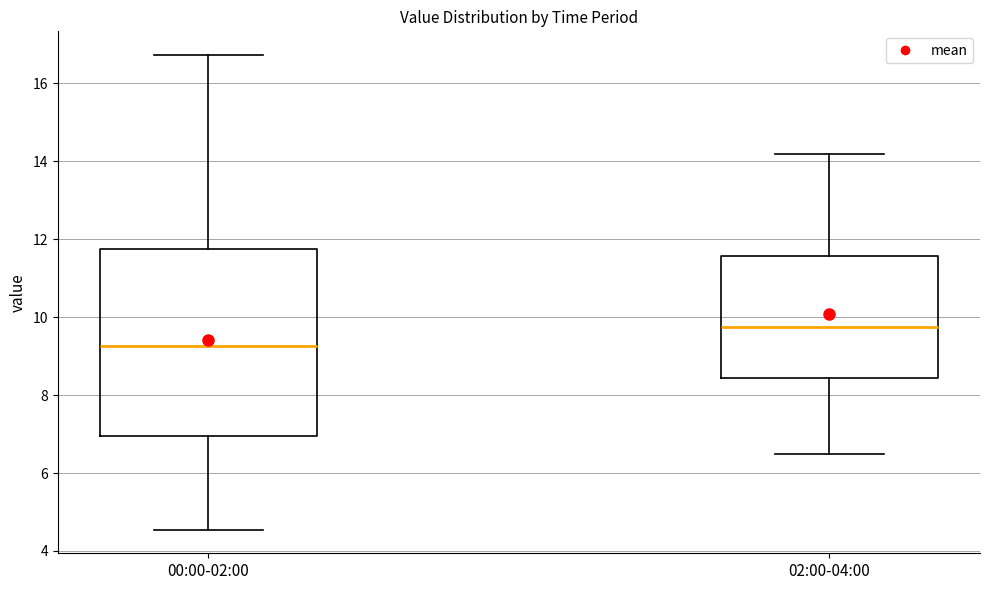

Reading left to right, transcribe this box plot: for each box, give where its median line is, the range the box spans, and where its two whiskers end, as read against the y-axis. The values are not printed on the chart, so give them approximately, as read against the axis.

00:00-02:00: median 9.2, box 7.0 to 11.8, whiskers 4.6 to 16.8
02:00-04:00: median 9.8, box 8.4 to 11.6, whiskers 6.6 to 14.2